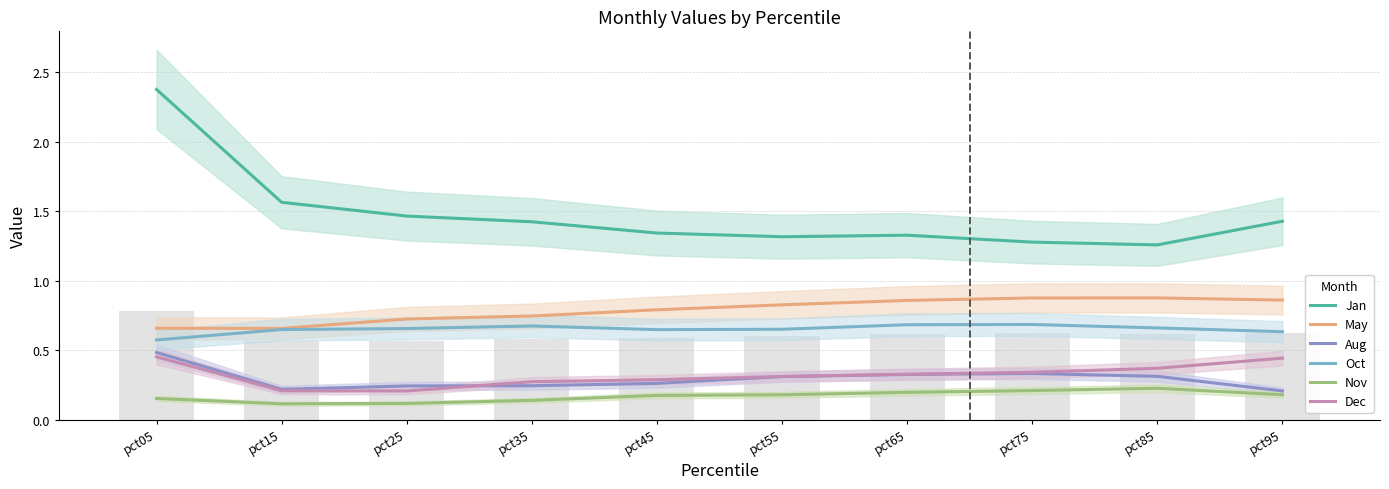

Reading left to right, transcribe all the data shown in this chart.

Jan: pct05=2.4	pct15=1.6	pct25=1.5	pct35=1.4	pct45=1.3	pct55=1.3	pct65=1.3	pct75=1.3	pct85=1.3	pct95=1.4
May: pct05=0.7	pct15=0.7	pct25=0.7	pct35=0.7	pct45=0.8	pct55=0.8	pct65=0.9	pct75=0.9	pct85=0.9	pct95=0.9
Aug: pct05=0.5	pct15=0.2	pct25=0.2	pct35=0.2	pct45=0.3	pct55=0.3	pct65=0.3	pct75=0.3	pct85=0.3	pct95=0.2
Oct: pct05=0.6	pct15=0.6	pct25=0.7	pct35=0.7	pct45=0.6	pct55=0.7	pct65=0.7	pct75=0.7	pct85=0.7	pct95=0.6
Nov: pct05=0.2	pct15=0.1	pct25=0.1	pct35=0.1	pct45=0.2	pct55=0.2	pct65=0.2	pct75=0.2	pct85=0.2	pct95=0.2
Dec: pct05=0.5	pct15=0.2	pct25=0.2	pct35=0.3	pct45=0.3	pct55=0.3	pct65=0.3	pct75=0.3	pct85=0.4	pct95=0.4